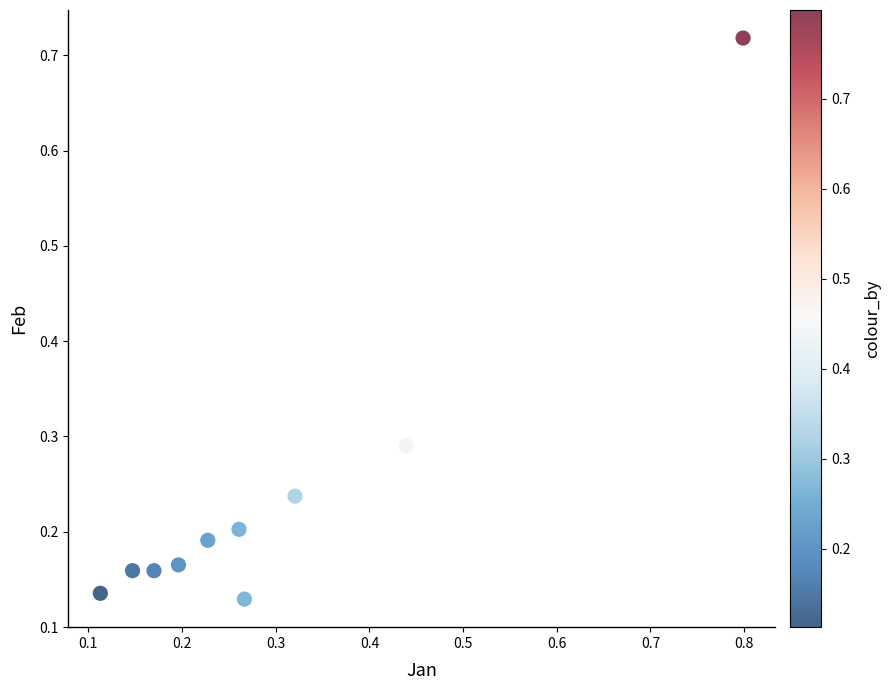

What is the range of Y values (max minus min)?

0.6